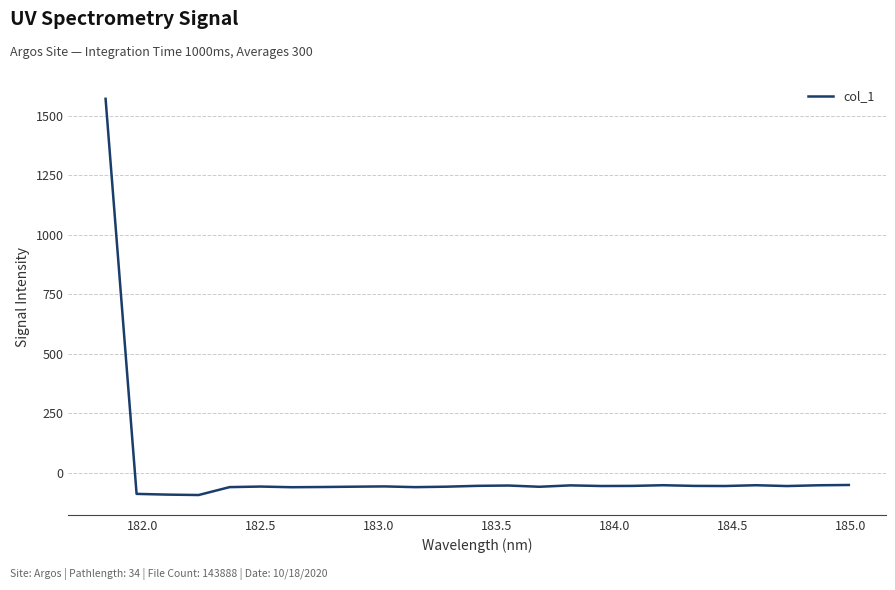

Count the number of data series in this chart.

1